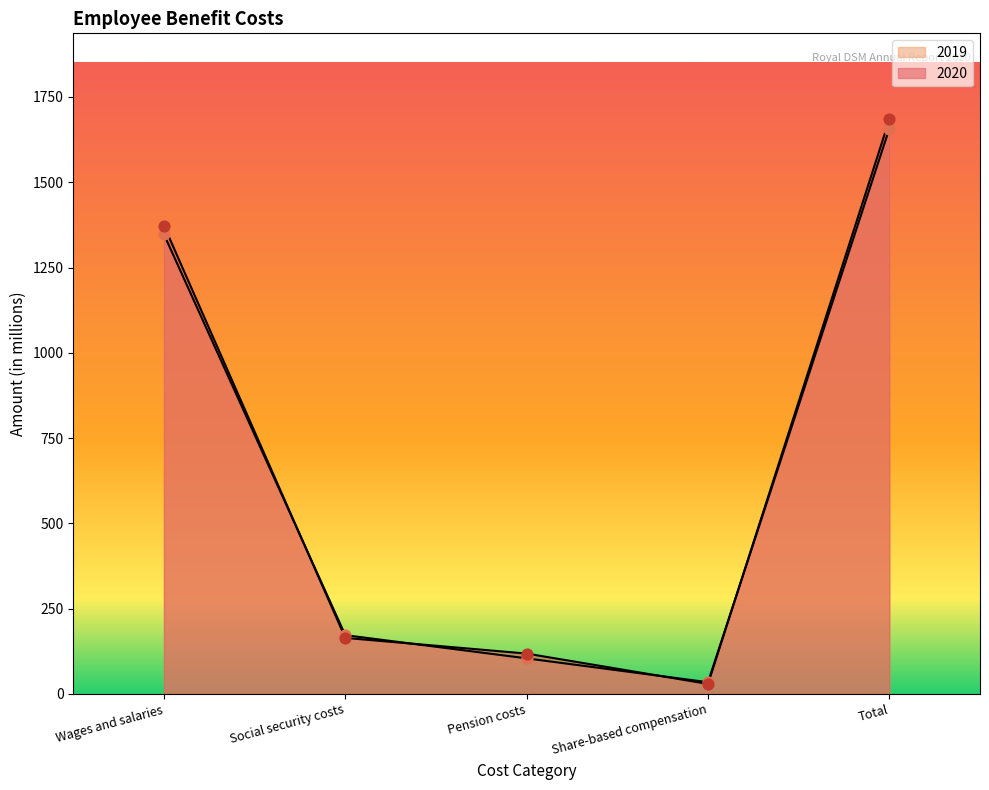

Which series has the largest Y range (max minus min)?

2020